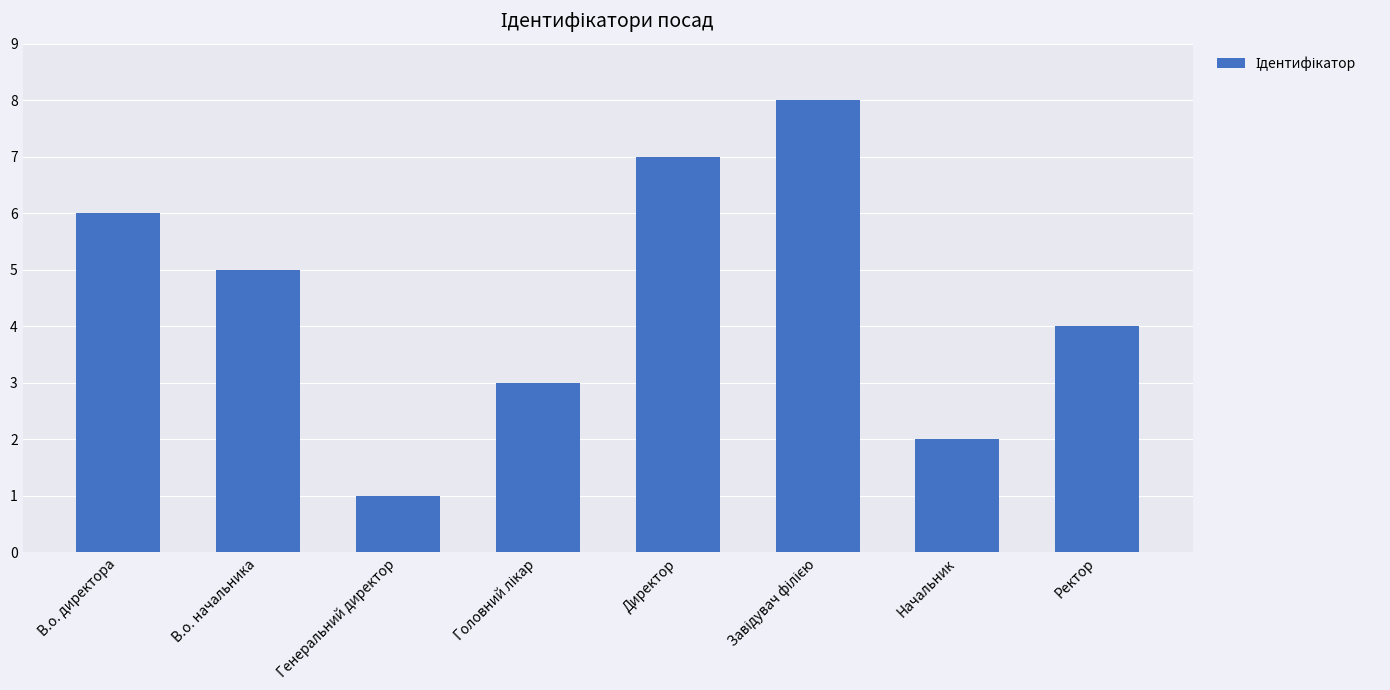

Are the bars grouped side by side (vs. stacked)?

No